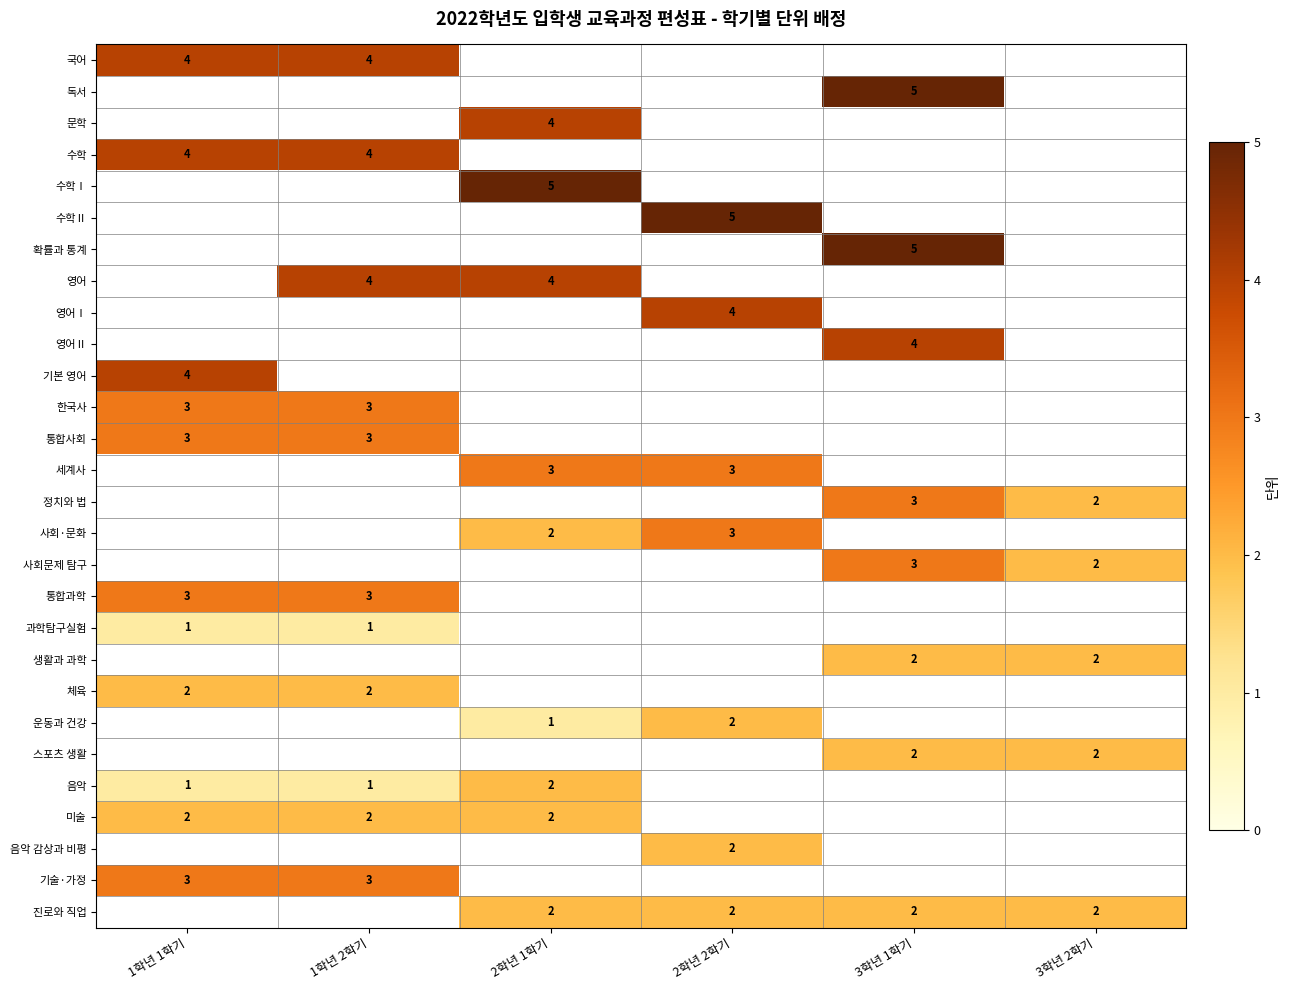

True or false: 진로와 직업 has a value of 2 at 2학년 2학기.

True